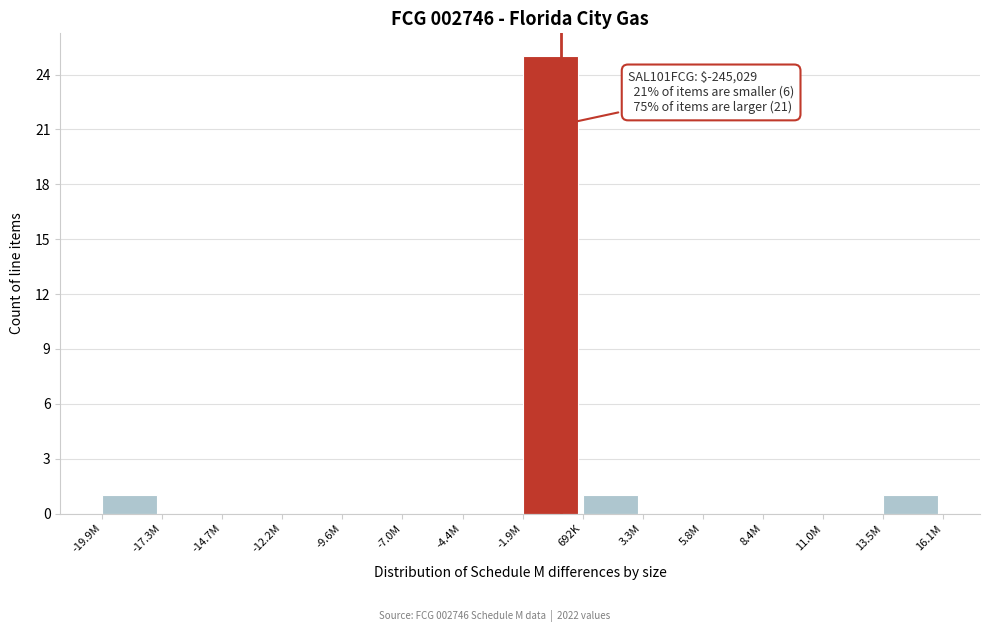

Reading right to left, what are all the values shown in this chart?

13.5M=1	11.0M=0	8.4M=0	5.8M=0	3.3M=0	692K=1	-1.9M=25	-4.4M=0	-7.0M=0	-9.6M=0	-12.2M=0	-14.7M=0	-17.3M=0	-19.9M=1